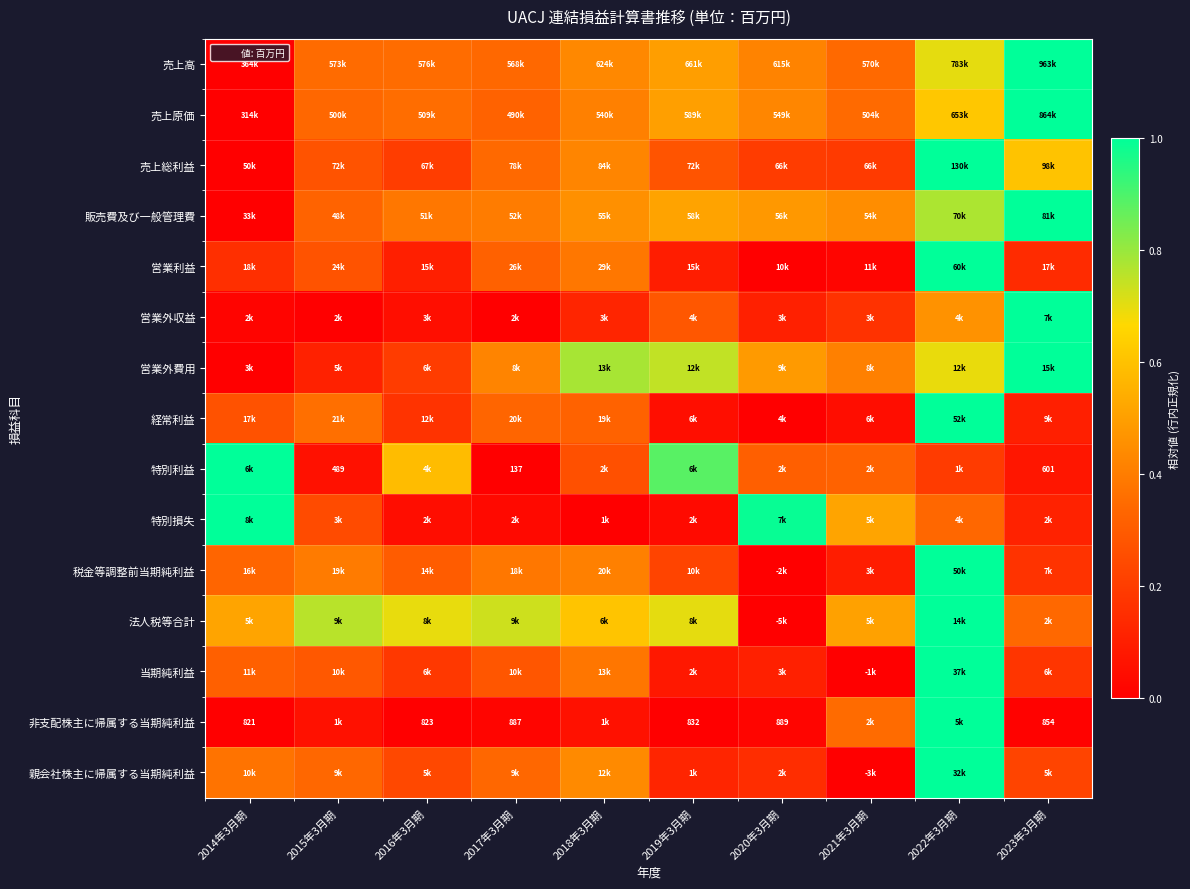

Rank the series at 2021年3月期 from lowest to highest value.

当期純利益, 親会社株主に帰属する当期純利益, 営業利益, 経常利益, 税金等調整前当期純利益, 営業外収益, 売上総利益, 特別利益, 売上高, 売上原価, 非支配株主に帰属する当期純利益, 営業外費用, 販売費及び一般管理費, 法人税等合計, 特別損失